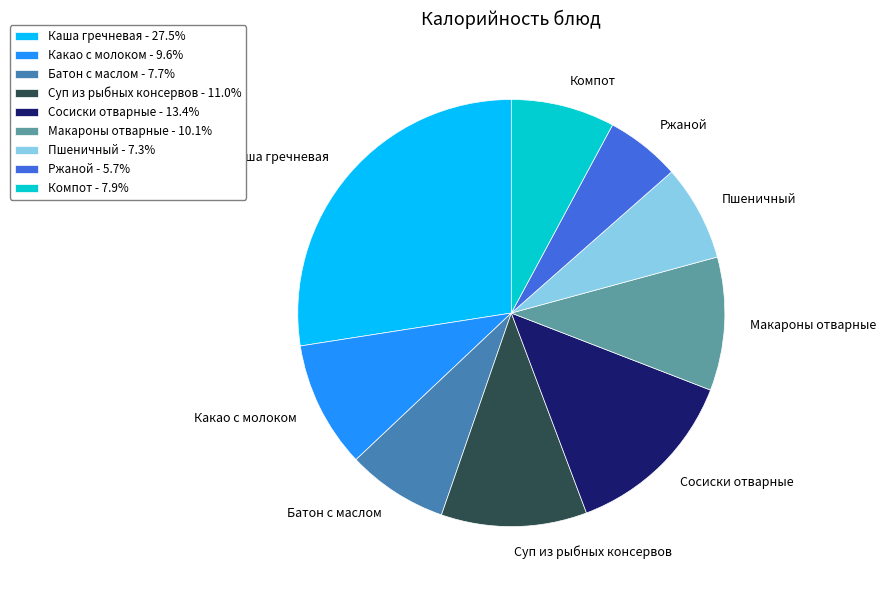

What is the ratio of the value at Суп из рыбных консервов to the value at Какао с молоком?

1.2